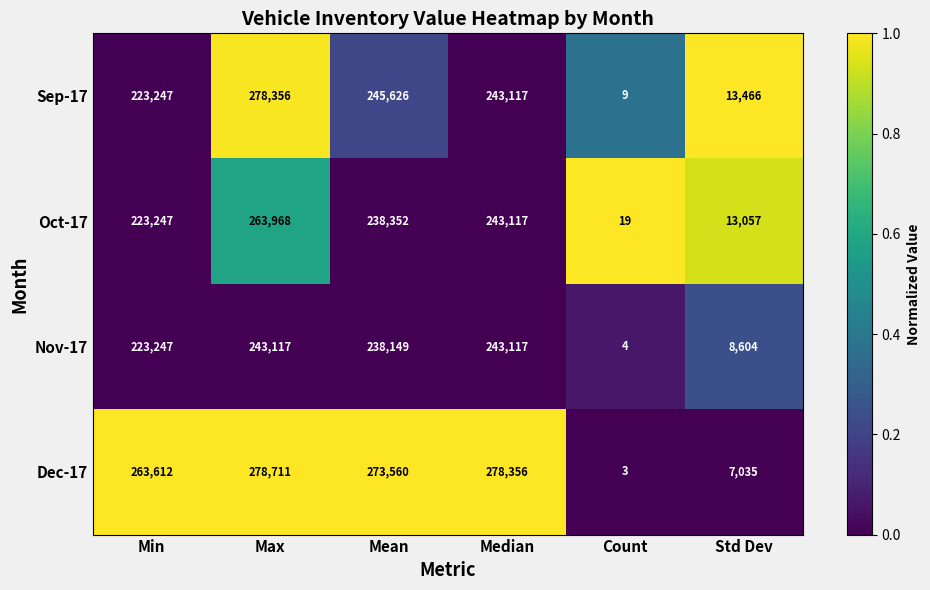

What is the total value across all series at Mean?

995687